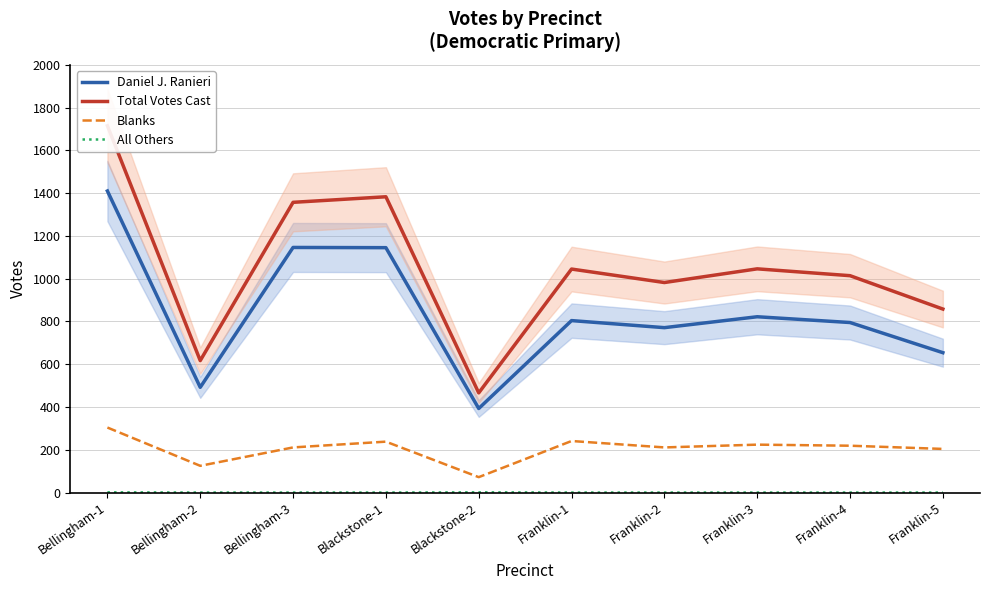

Is it true that Daniel J. Ranieri equals 640 at Bellingham-1?

False